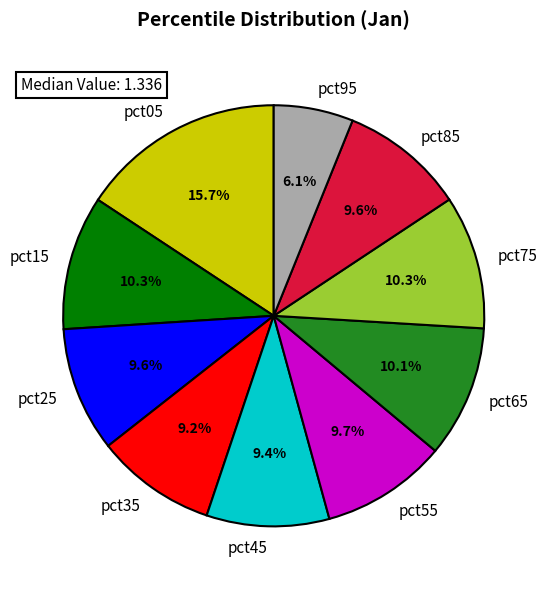

How many slices are in this pie chart?

10